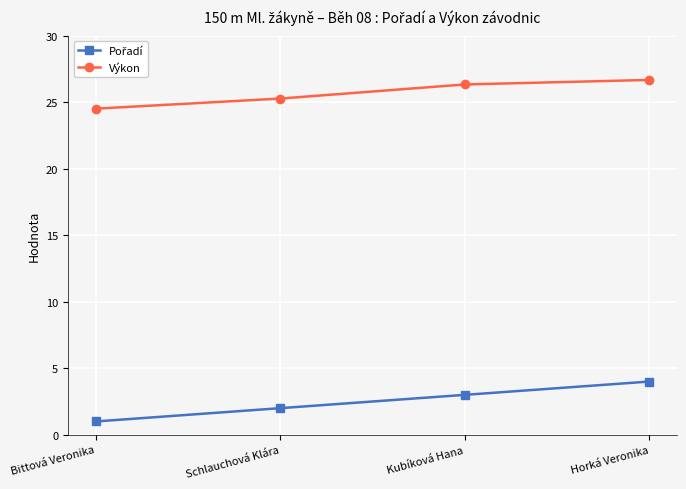

What is the difference between the highest and lowest values at Horká Veronika?

22.7